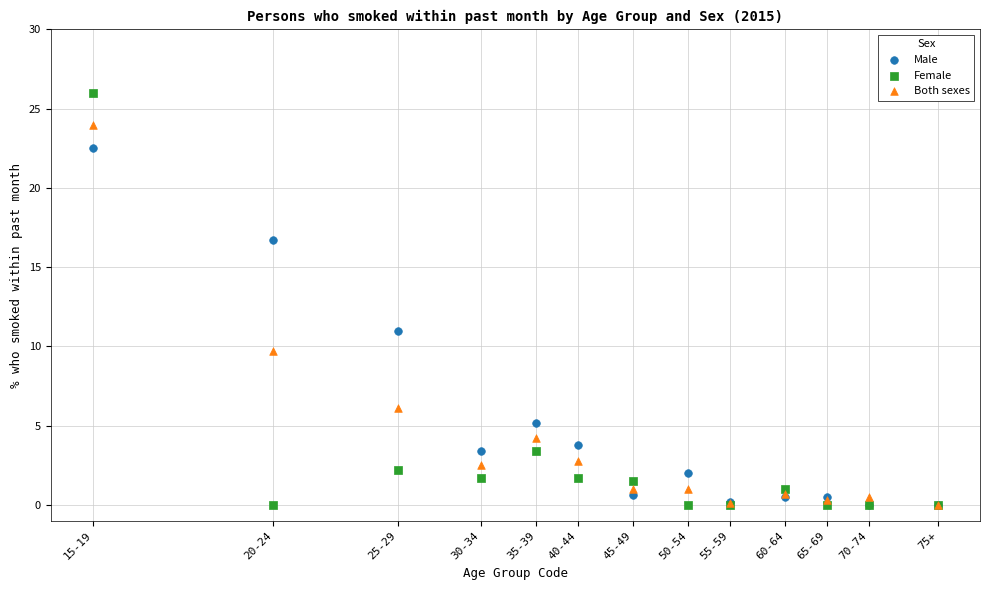

In the Female series, what Y value is closest to 13?

3.4